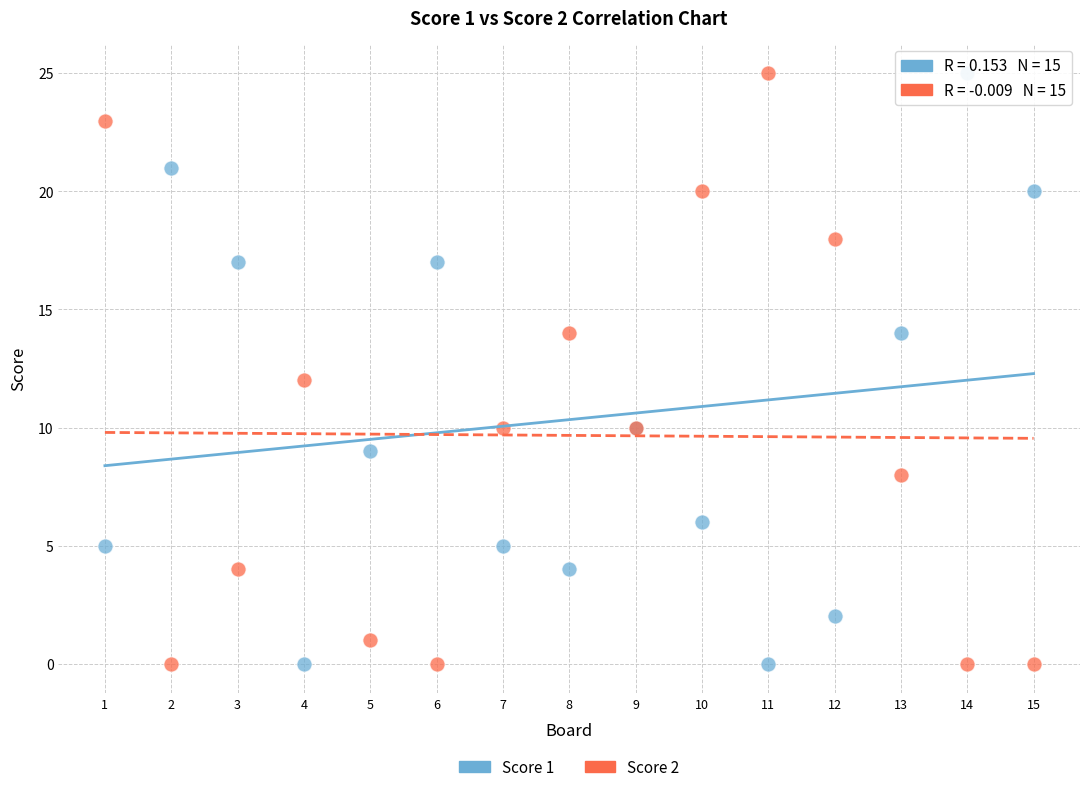

What is the X range (max minus min) for the scatter plot?

14